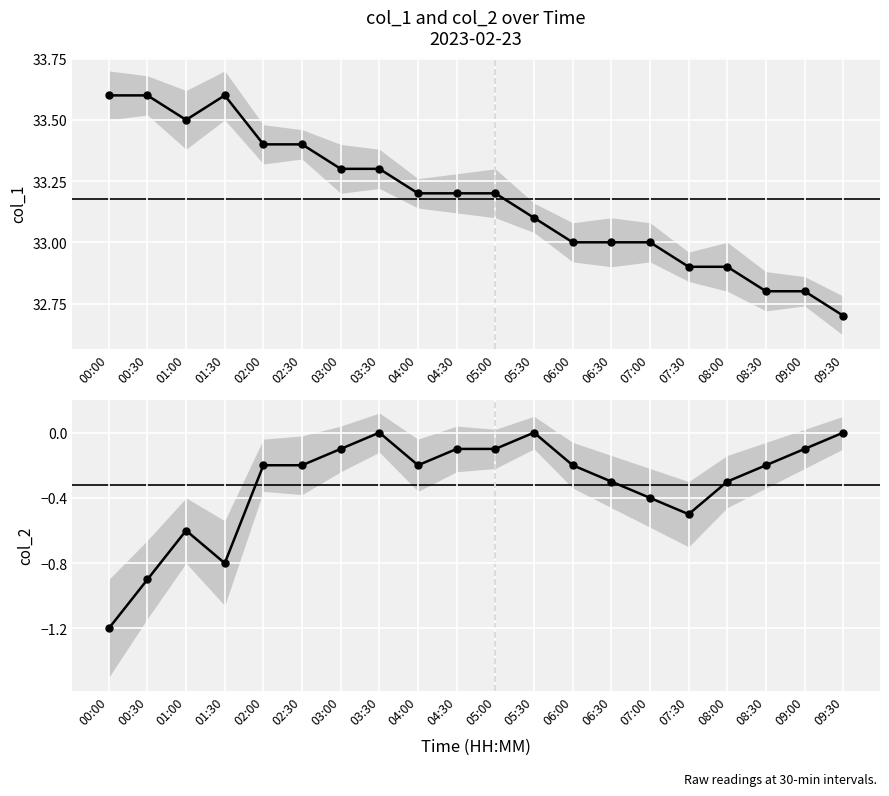

How many interior local peaks does the col_1 series have?

1